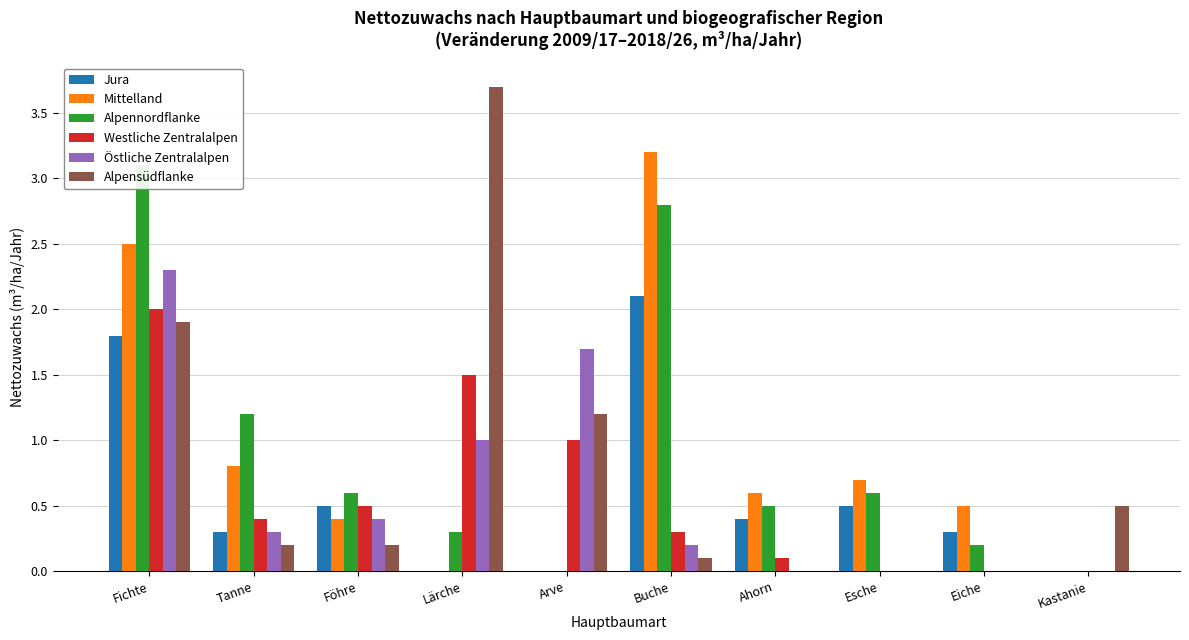

What is the difference between the maximum and minimum values in the Östliche Zentralalpen series?

2.3